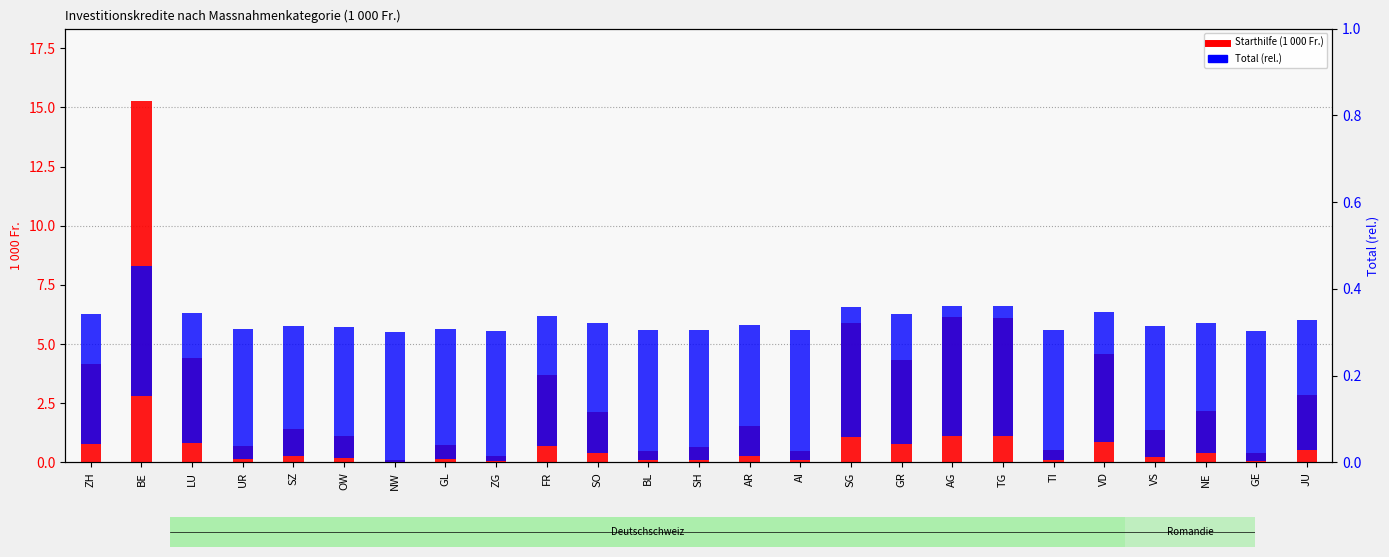

What is the maximum value shown in the chart?

15.3